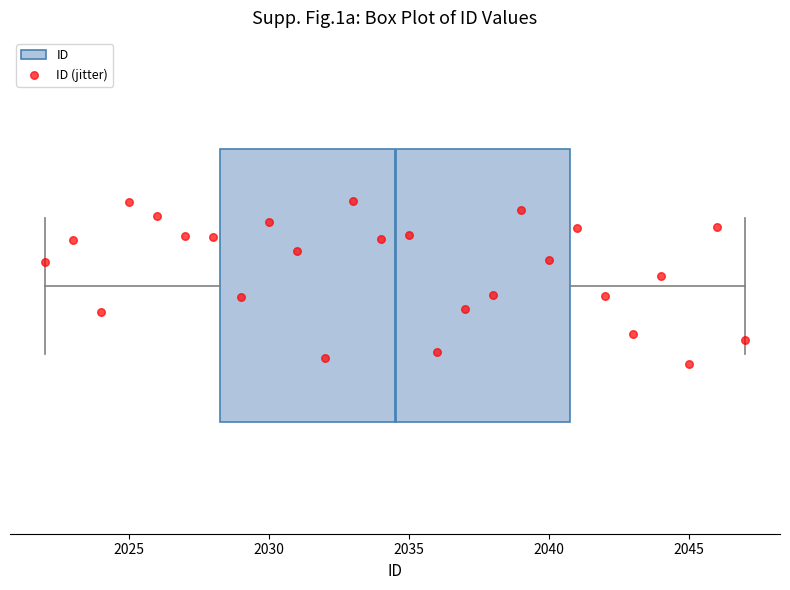

Transcribe this box plot: give where the median line is, the range the box spans, and where the two whiskers end, as read against the x-axis. The values are not printed on the chart, so give them approximately, as read against the axis.

median 2034.5, box 2028.5 to 2041.0, whiskers 2022.0 to 2047.0